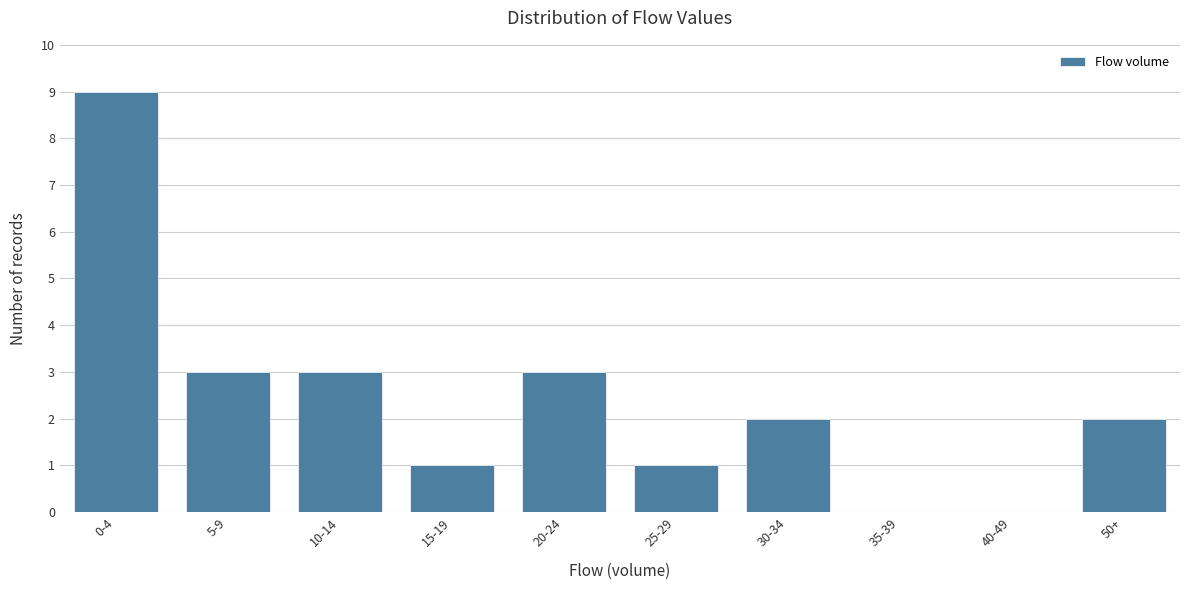

Reading left to right, list all the values displayed in this chart.

0-4=9	5-9=3	10-14=3	15-19=1	20-24=3	25-29=1	30-34=2	35-39=0	40-49=0	50+=2